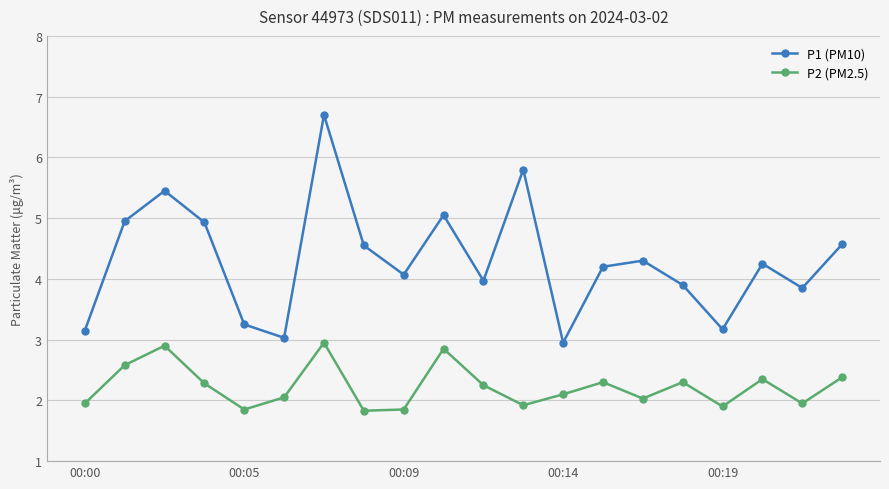

How many interior local peaks does the P1 (PM10) series have?

6